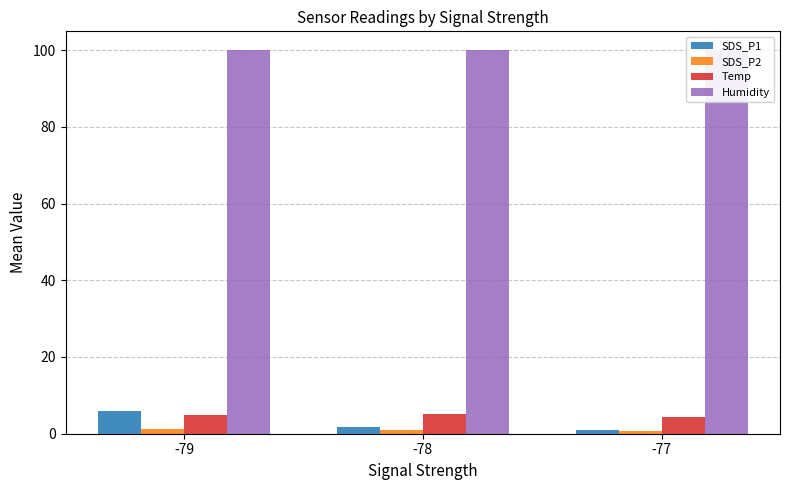

What is the lowest value of the Humidity series?

99.9